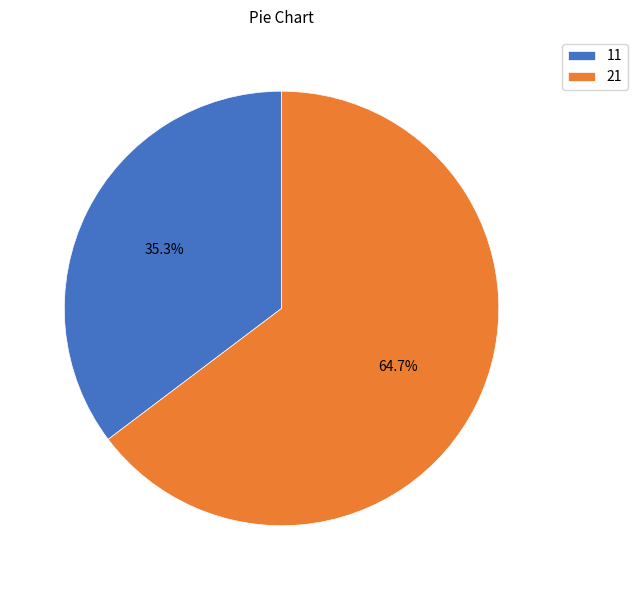

How many segments does this pie chart have?

2